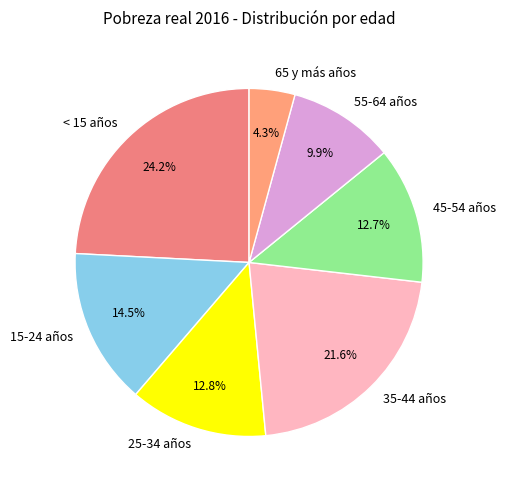

To the nearest percent, what is the combined percentage of 45-54 años and 35-44 años?

34%